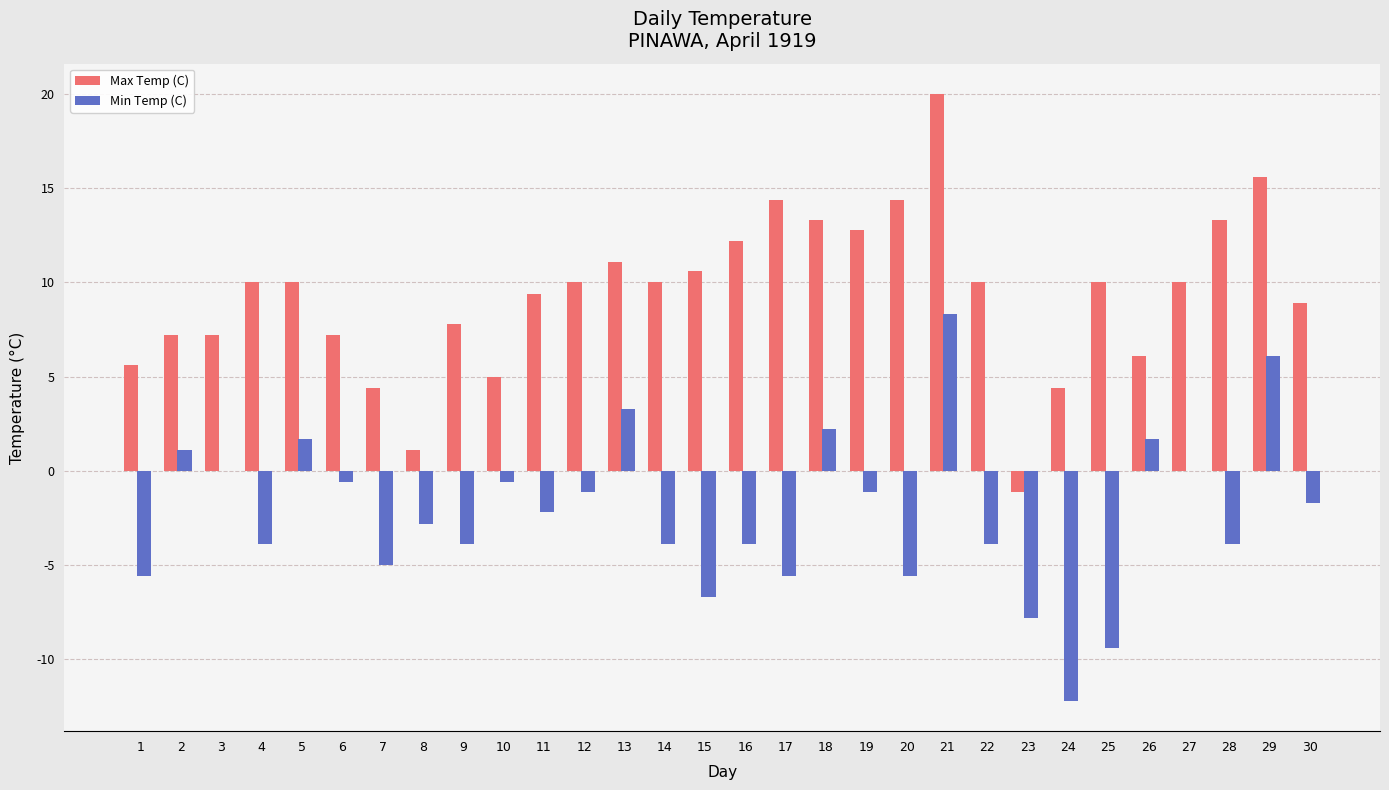

What is the spread (max minus min) of values at 24?

16.6